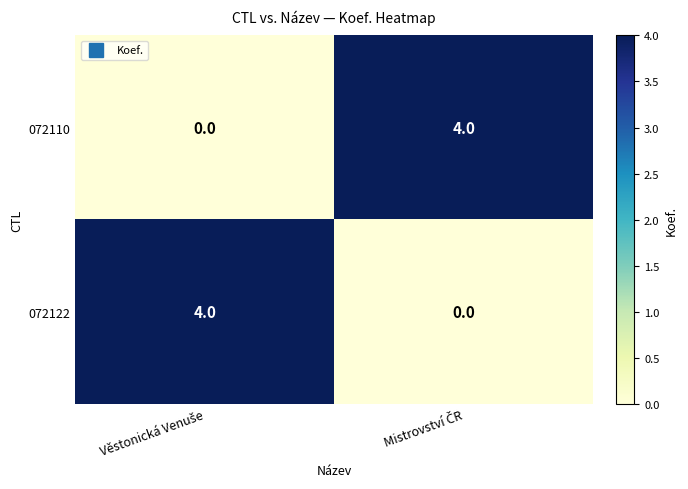

What is the difference between the maximum and minimum values in the 072110 series?

4